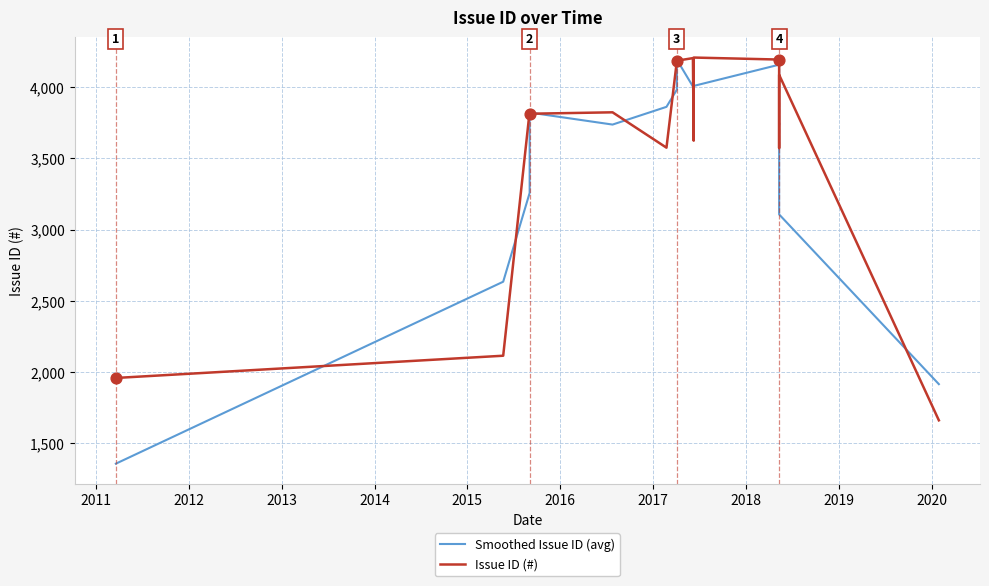

What are all the series names shown in the legend?

Smoothed Issue ID (avg), Issue ID (#)